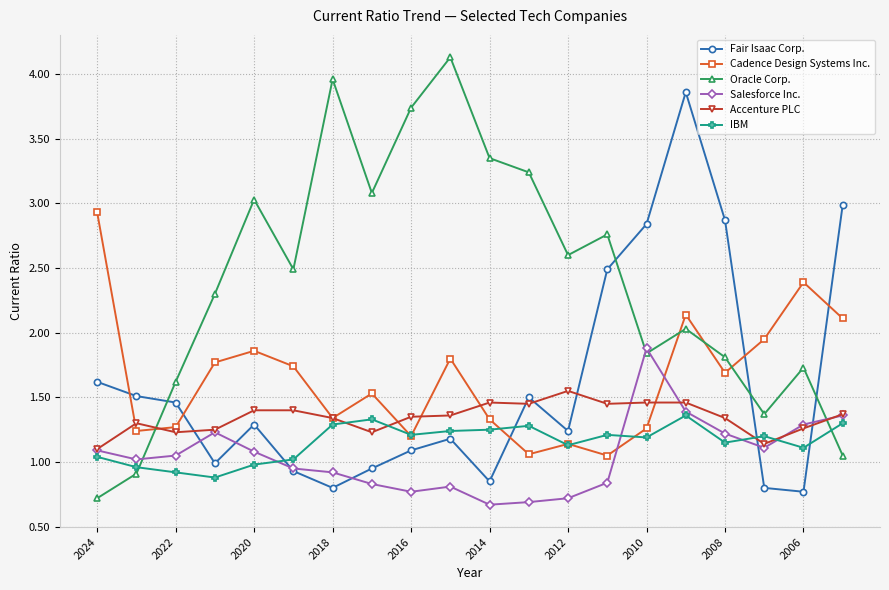

Which series has the largest total across all categories?

Oracle Corp.